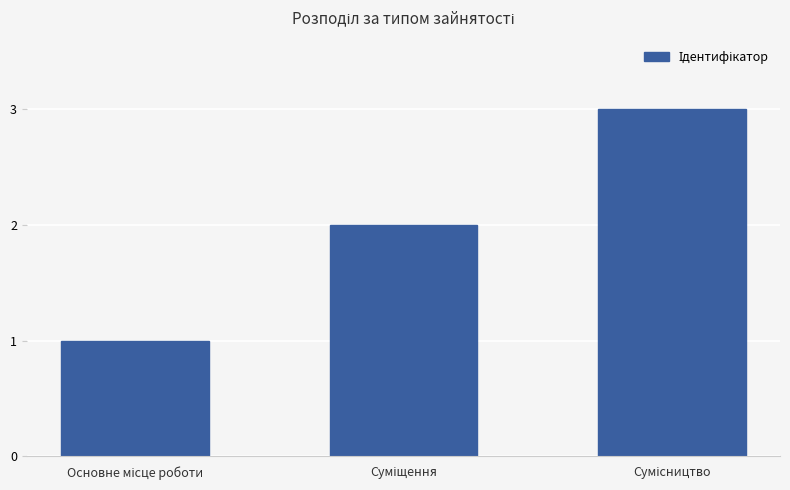

What is the maximum value shown in the chart?

3